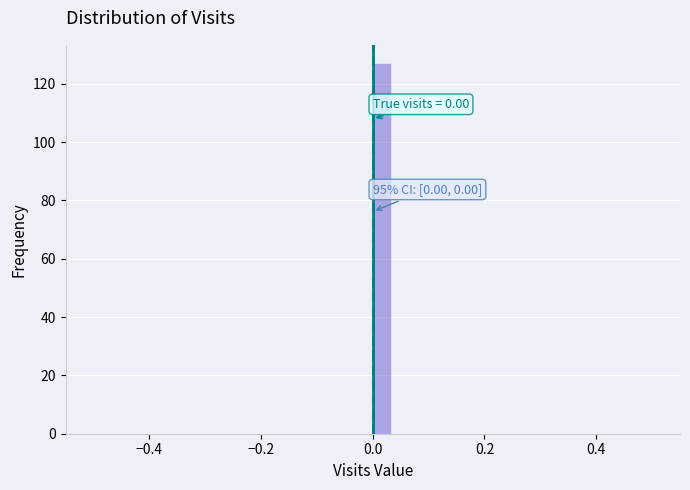

Around what value on the x-axis is the tallest bar? Give the approximate position of its centre, as read against the axis.

0.02